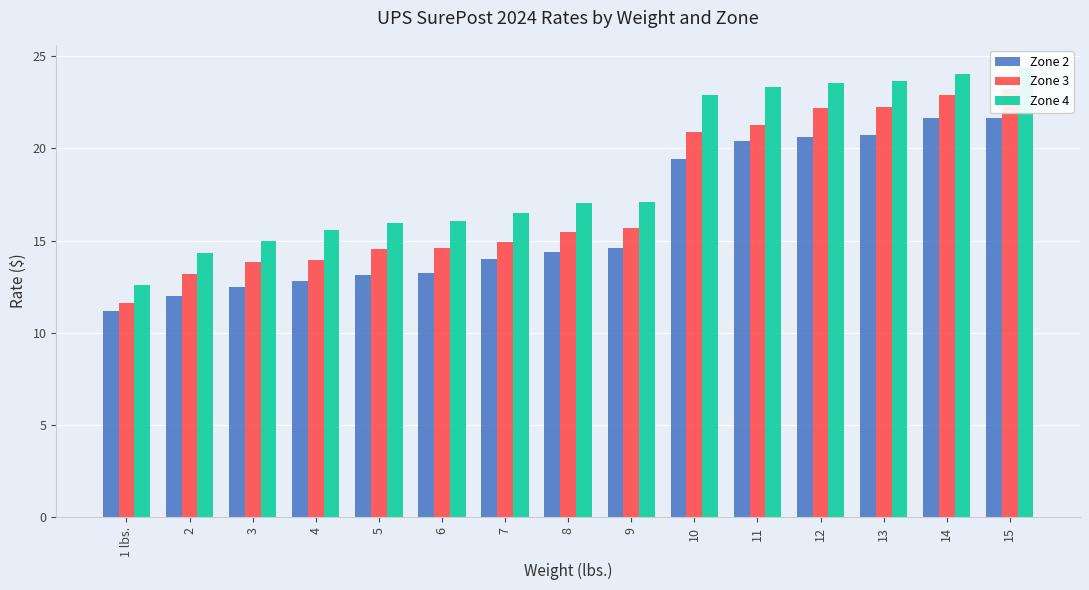

At which label is Zone 2 closest to 16?

9